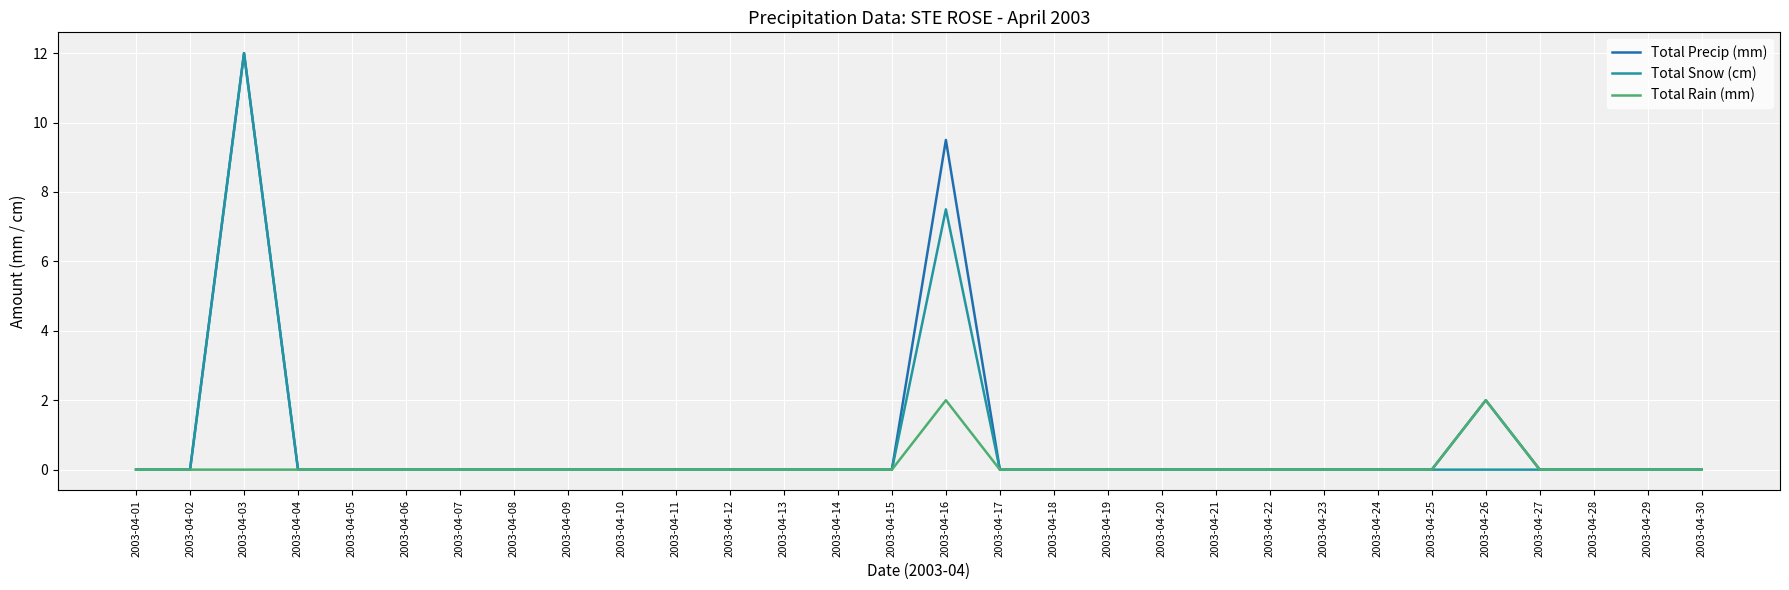

True or false: Total Snow (cm) has a value of -8.0 at 2003-04-12.

False